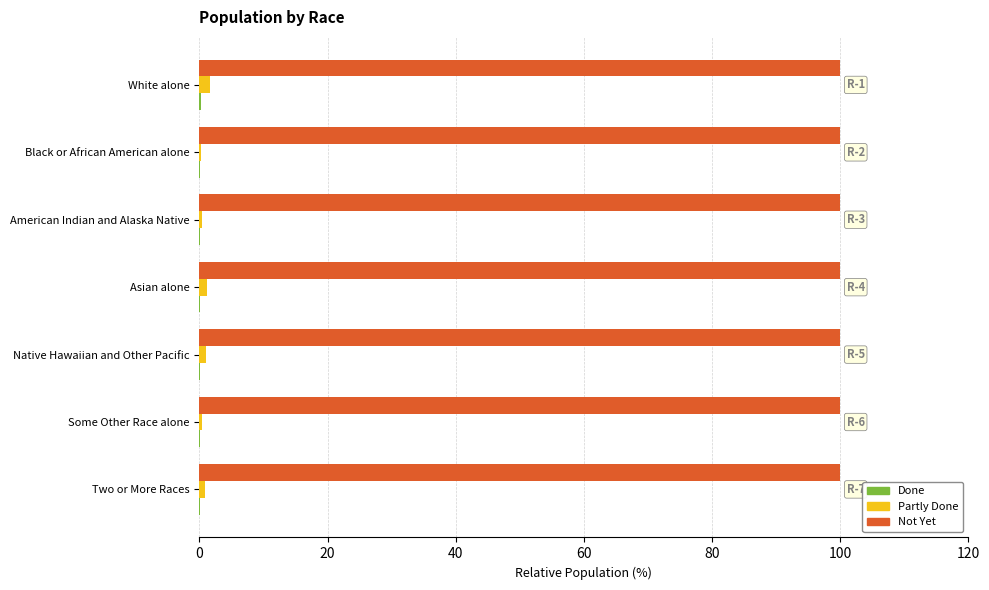

The value of Not Yet at Some Other Race alone is 100.0. True or false?

True